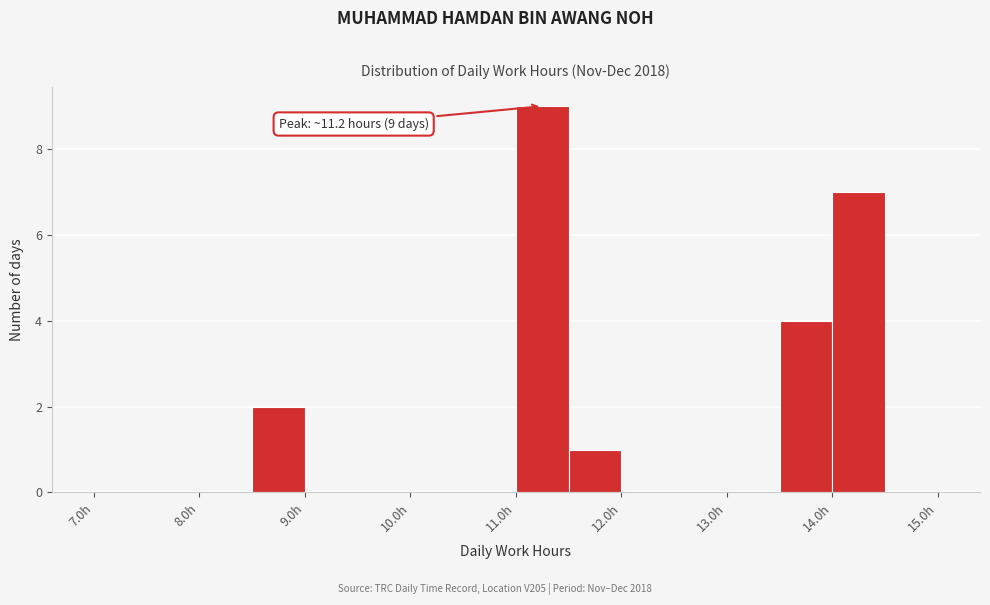

Over which range of the x-axis is the bar tallest?

11.0 to 11.5